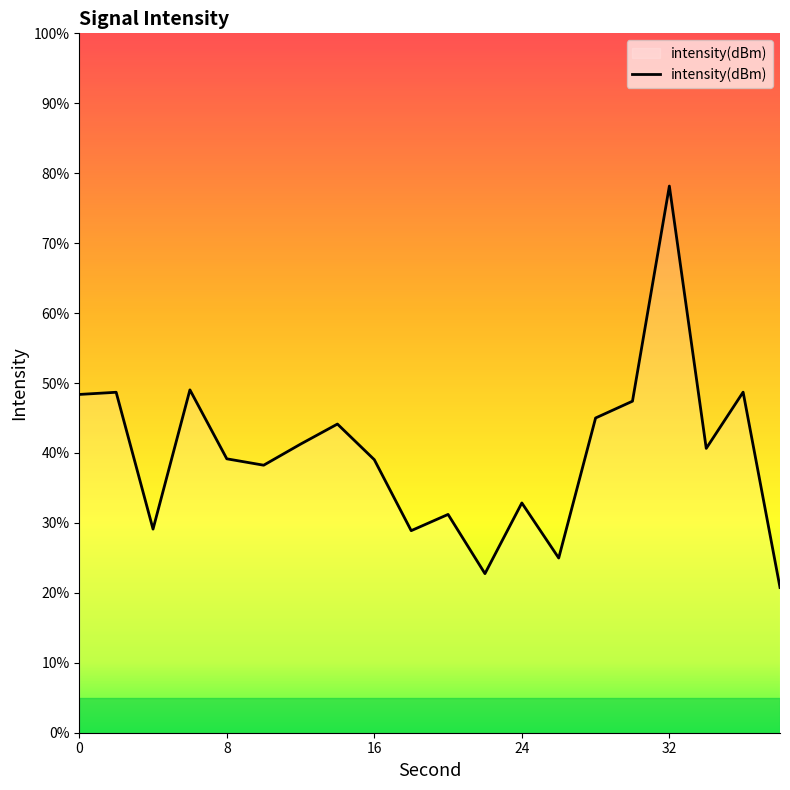

What is the smallest value displayed?

20.8